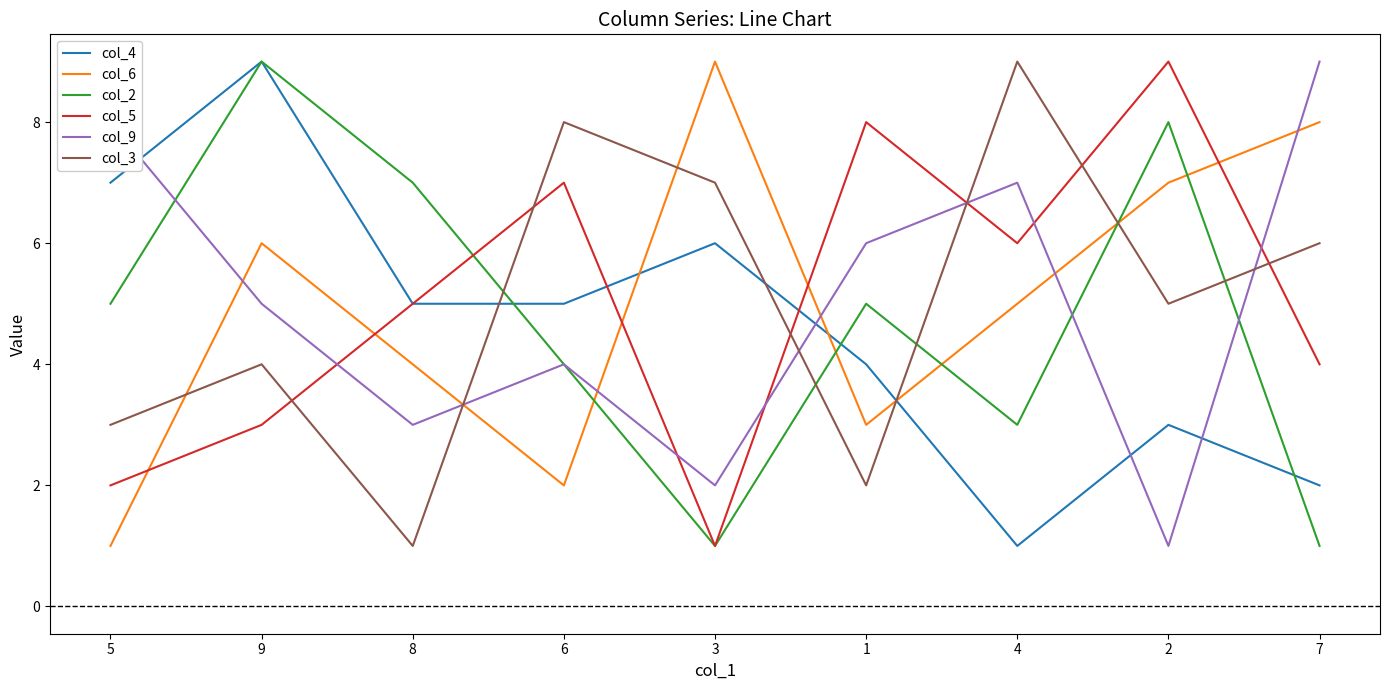

How many lines are shown in the chart?

6